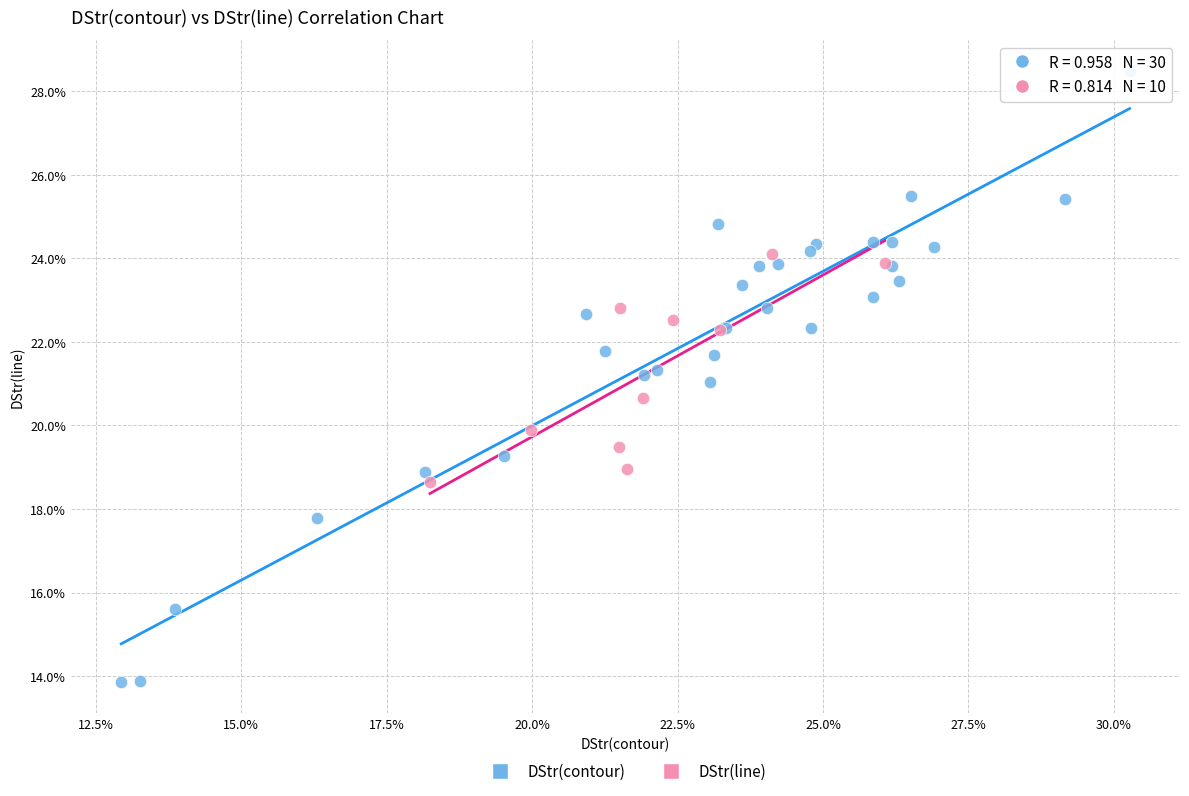

What are all the series names shown in the legend?

DStr(contour), DStr(line)